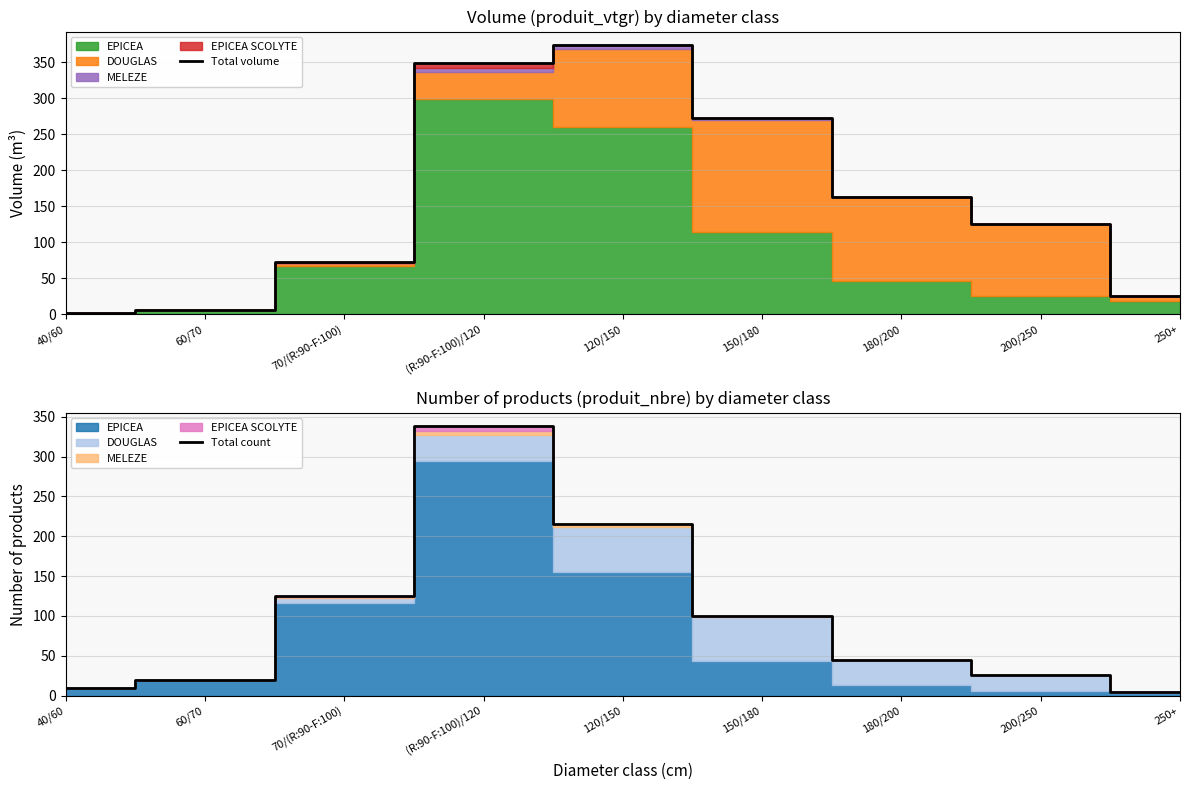

What position from the left is 250+?

9